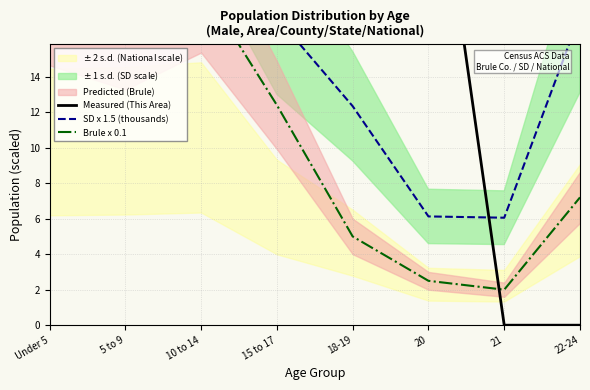

What is the spread (max minus min) of values at 18-19?

25.0